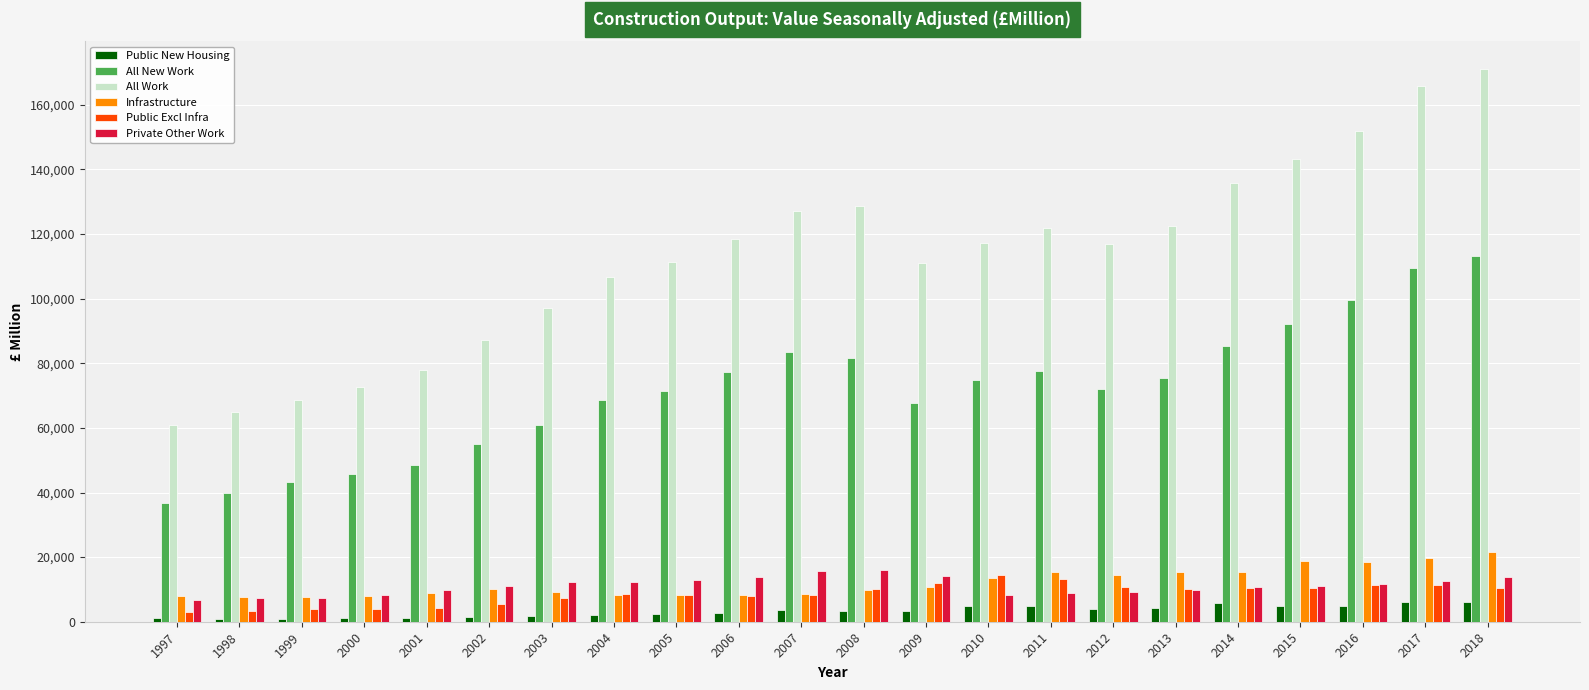

Which series has the widest spread of values?

All Work